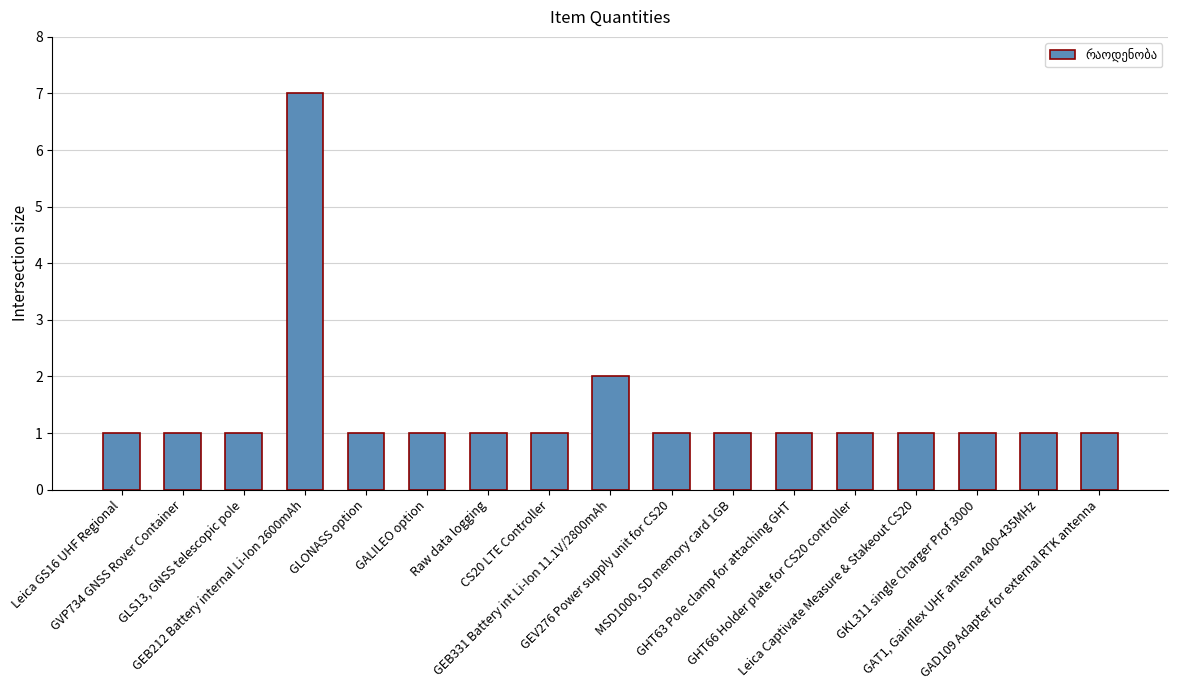

How many distinct data groups are displayed?

1